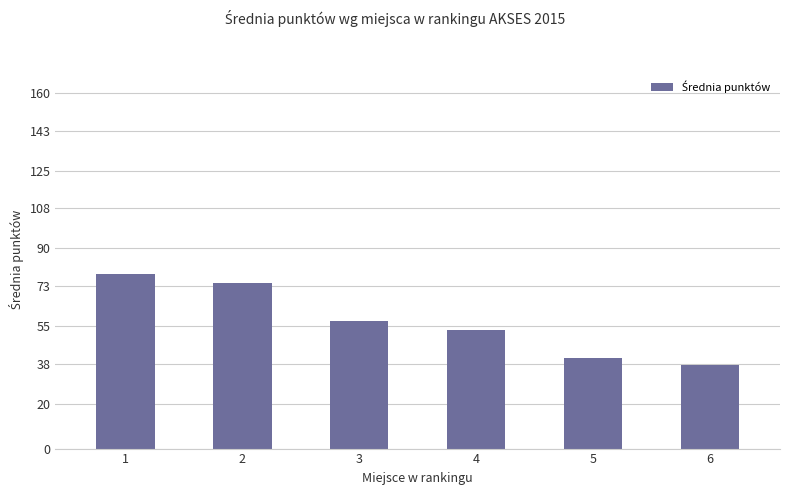

Count the number of values greater than 57.

3